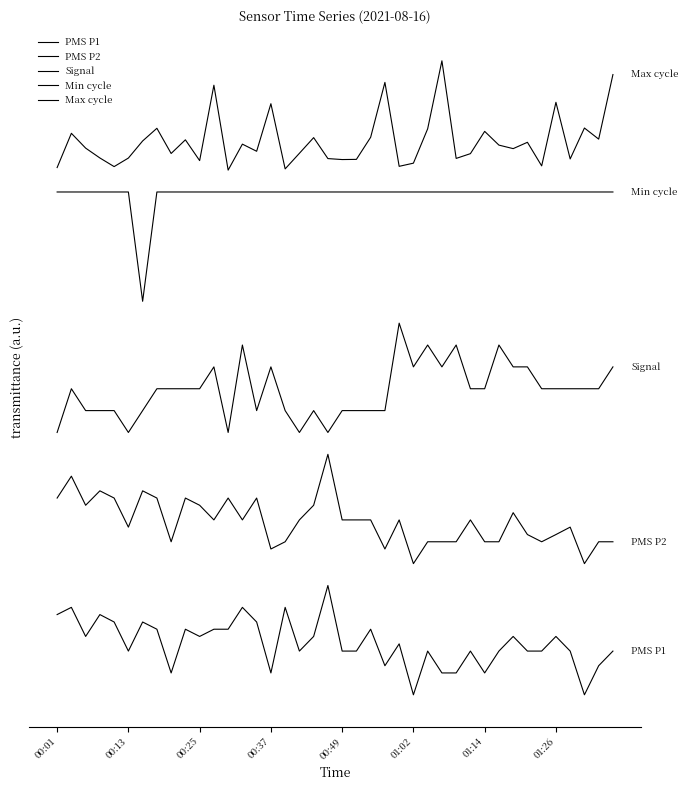

Does the chart have visible grid lines?

No